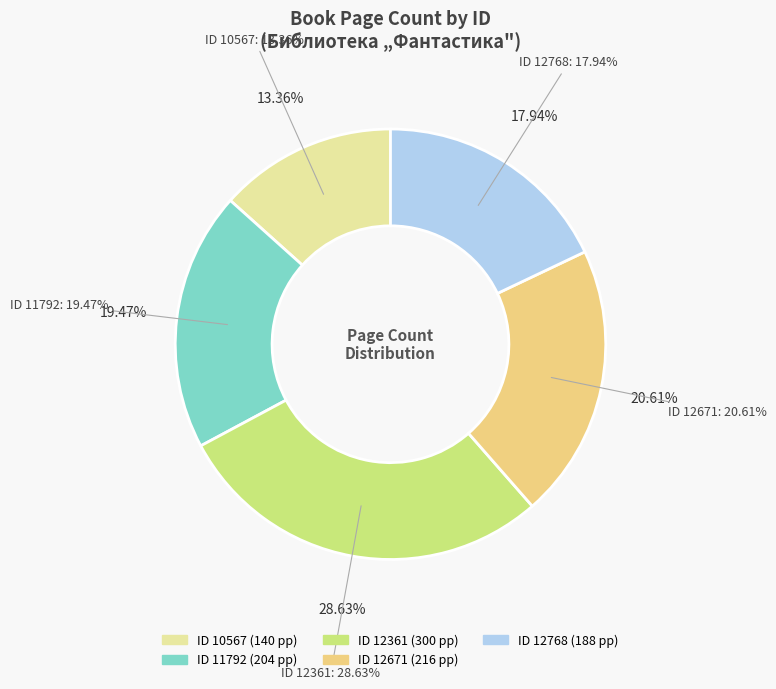

To the nearest percent, what is the average slice percentage?

20%